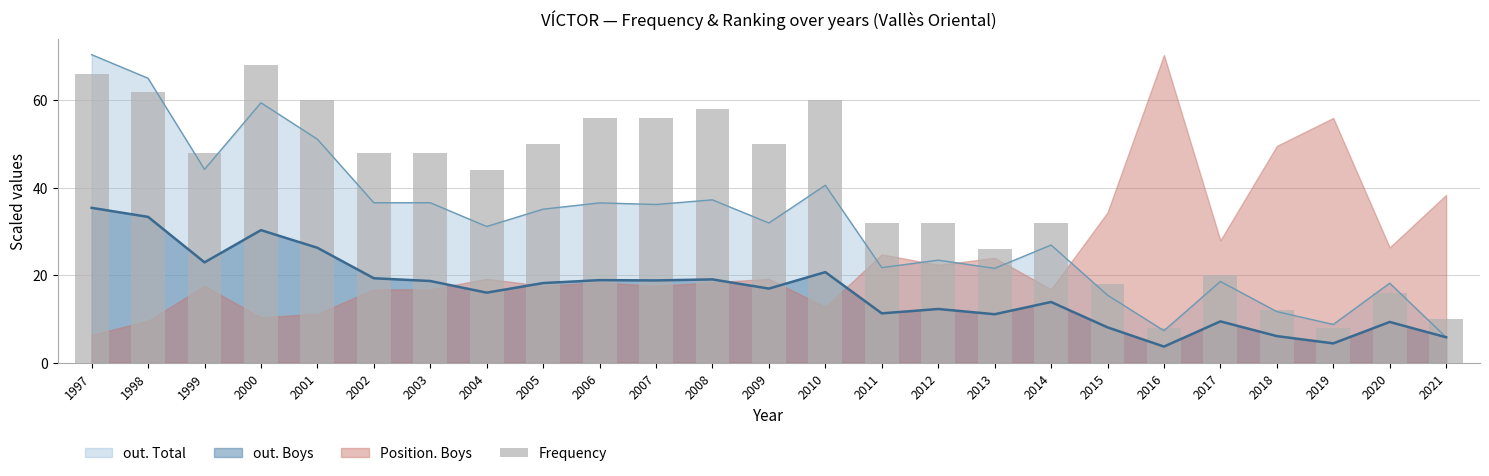

Reading left to right, what are all the values shown in this chart?

1997=66	1998=62	1999=48	2000=68	2001=60	2002=48	2003=48	2004=44	2005=50	2006=56	2007=56	2008=58	2009=50	2010=60	2011=32	2012=32	2013=26	2014=32	2015=18	2016=8	2017=20	2018=12	2019=8	2020=16	2021=10